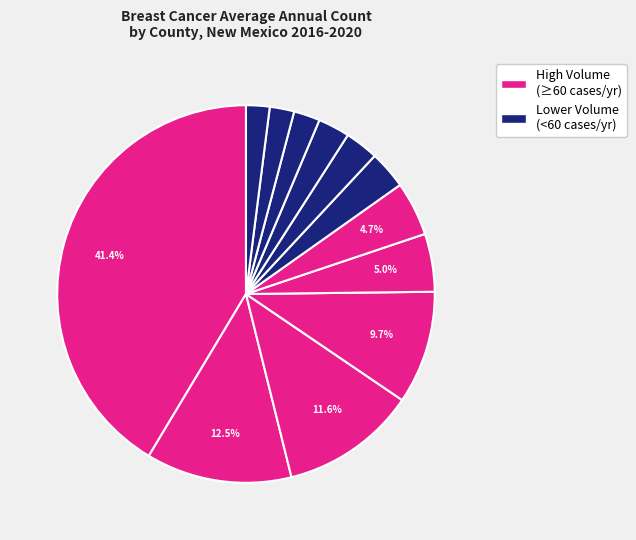

How many slices are in this pie chart?

12